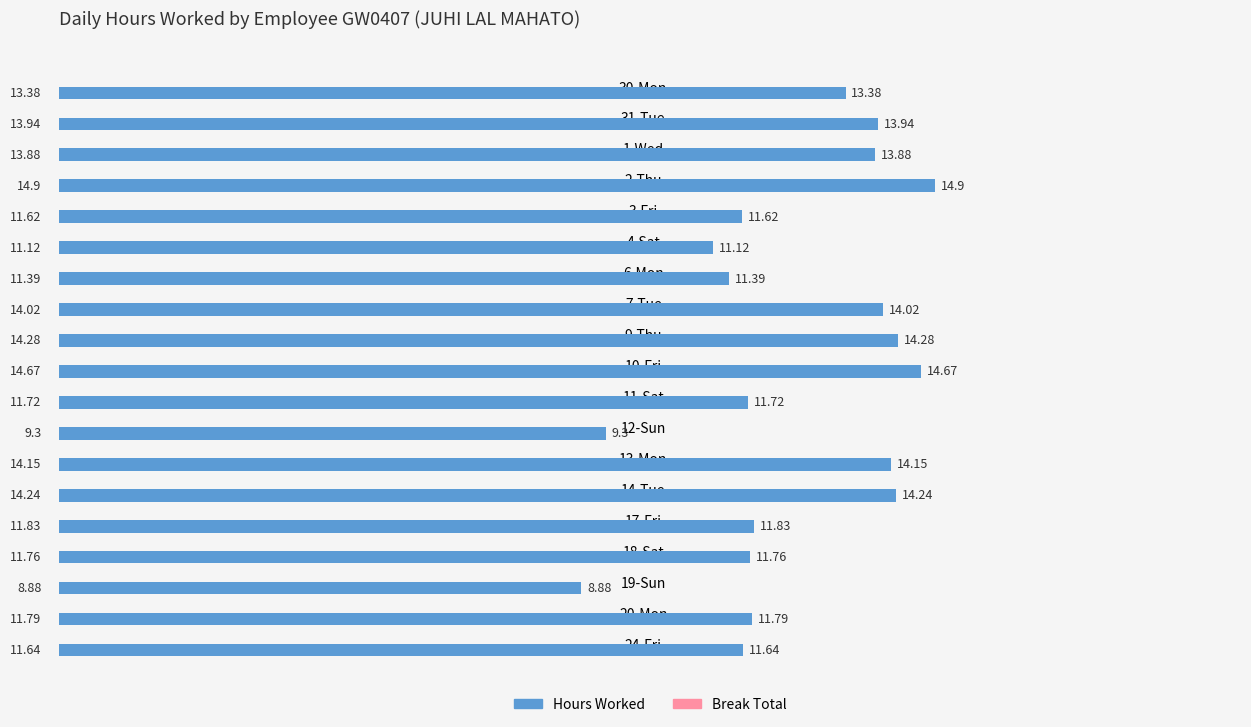

List the labels in order of value, smallest first.

19-Sun, 12-Sun, 4-Sat, 6-Mon, 3-Fri, 24-Fri, 11-Sat, 18-Sat, 20-Mon, 17-Fri, 30-Mon, 1-Wed, 31-Tue, 7-Tue, 13-Mon, 14-Tue, 9-Thu, 10-Fri, 2-Thu